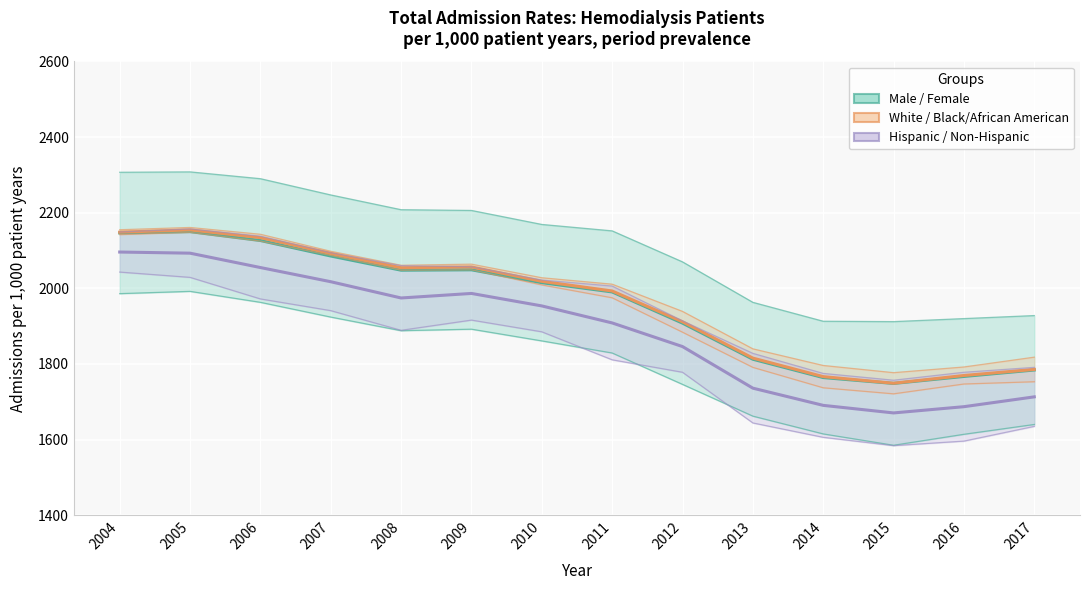

The value of White / Black/African American at 2011 is 1993.0. True or false?

True